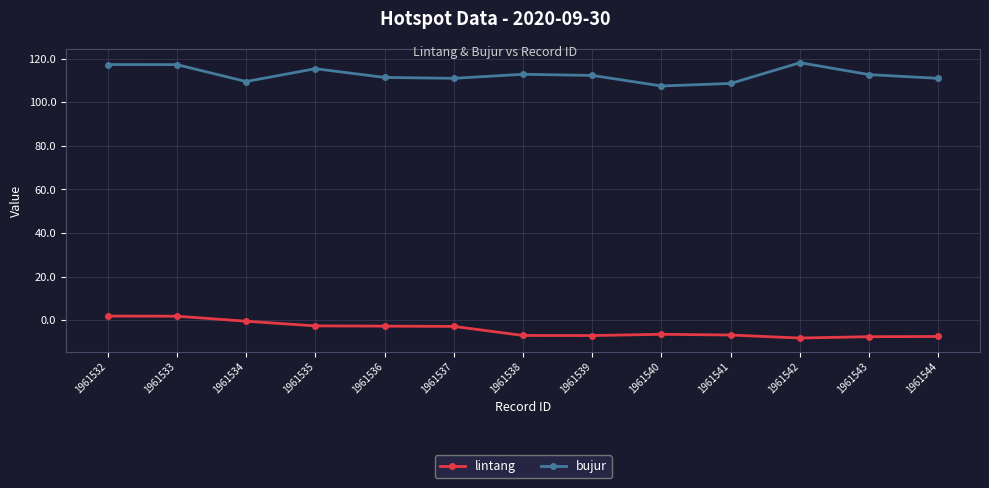

Count the number of categories in the chart.

13